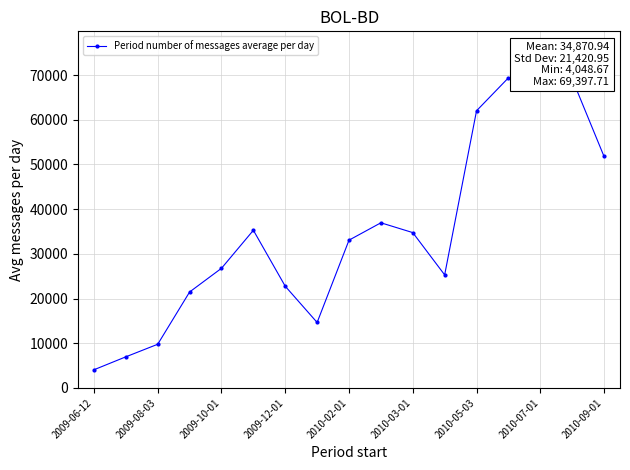

What is the greatest value displayed?

69397.7